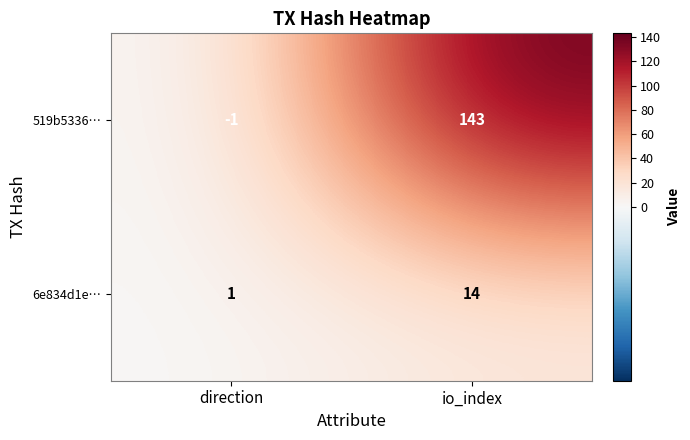

Reading left to right, list all the values displayed in this chart.

519b5336…: direction=-1	io_index=143
6e834d1e…: direction=1	io_index=14